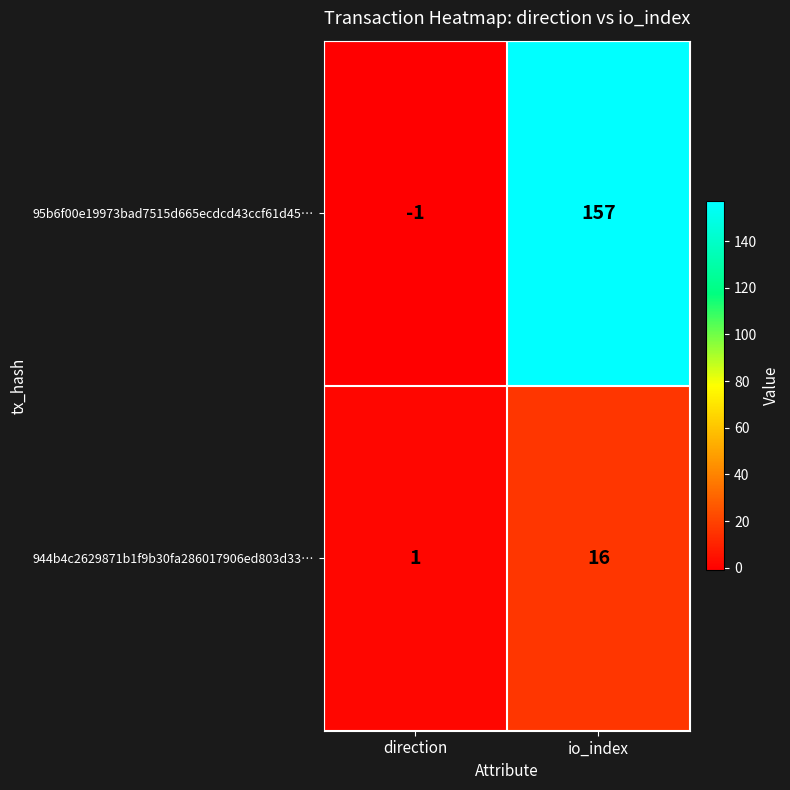

Reading left to right, transcribe all the data shown in this chart.

95b6f00e19973bad7515d665ecdcd43ccf61d45…: -1	157
944b4c2629871b1f9b30fa286017906ed803d33…: 1	16